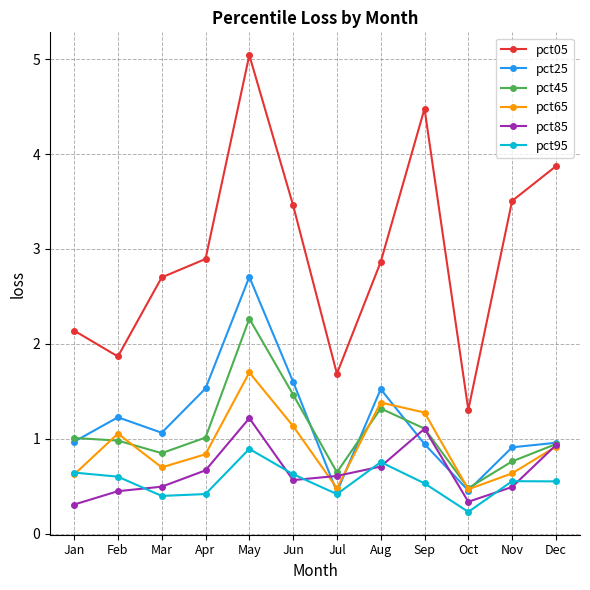

Which series ends up on top after the final intersection of pct85 and pct95?

pct85